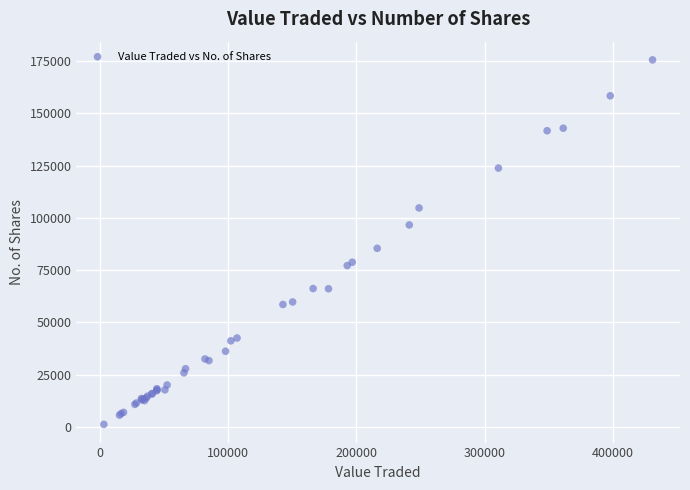

What Y value in the scatter plot is closest to 88391?

85435